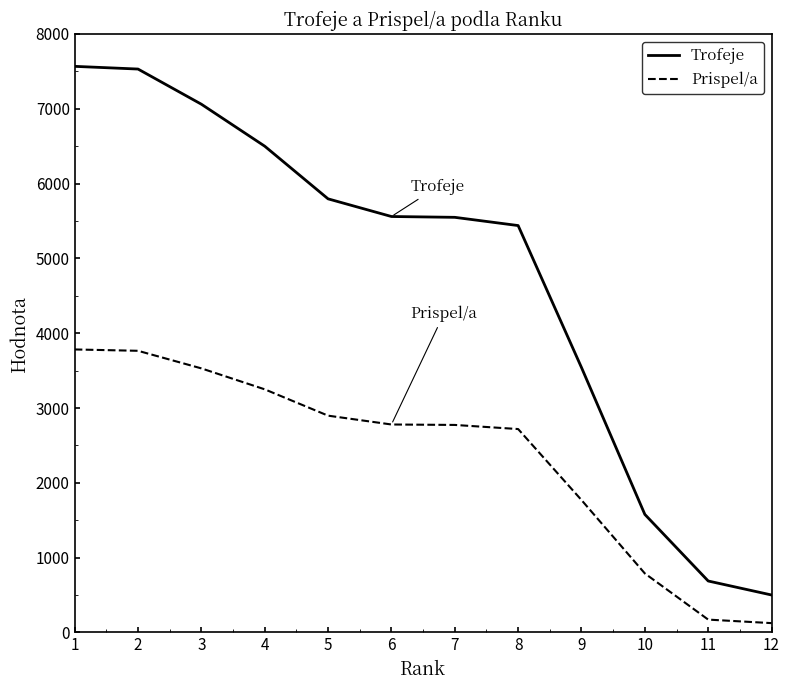

True or false: Prispel/a and Trofeje cross at least once.

False